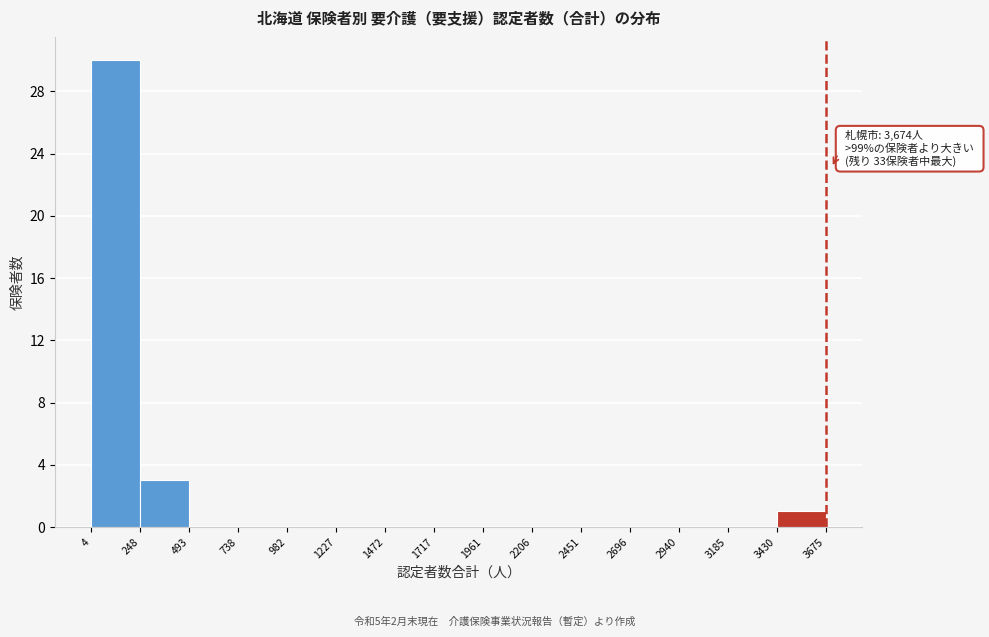

Which range on the x-axis has the tallest bar?

4 to 248